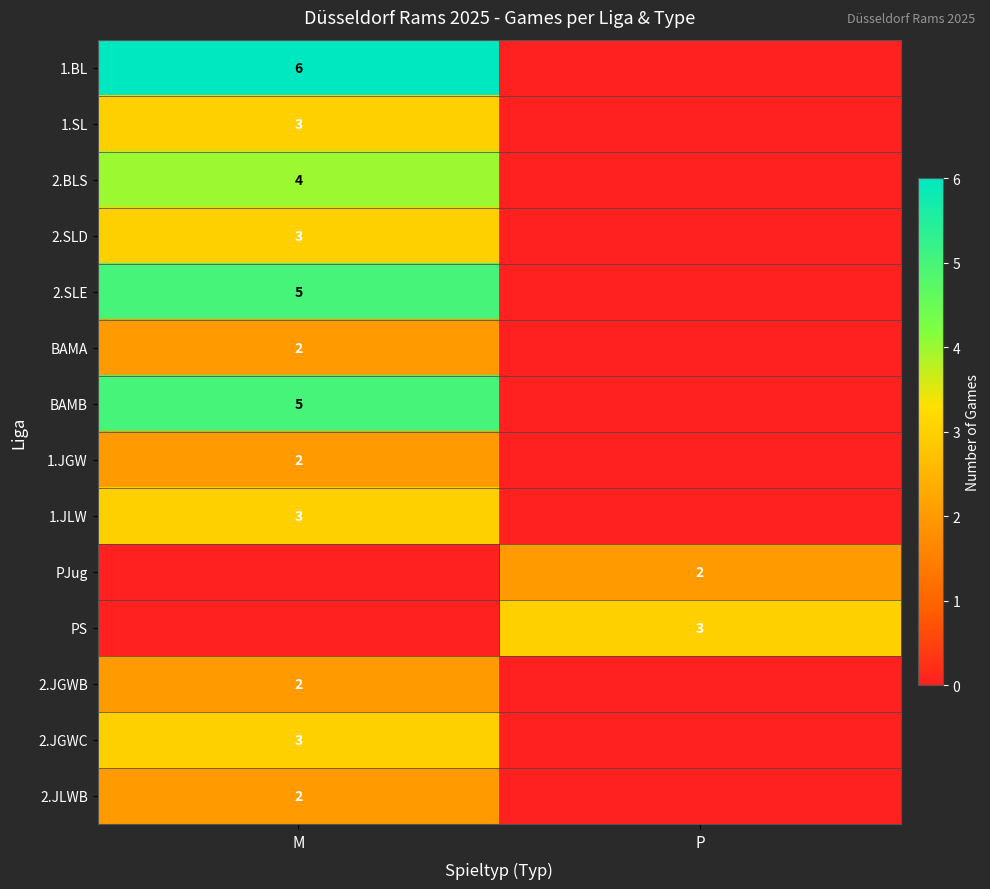

The 2.JGWC series shows 3 at M. True or false?

True